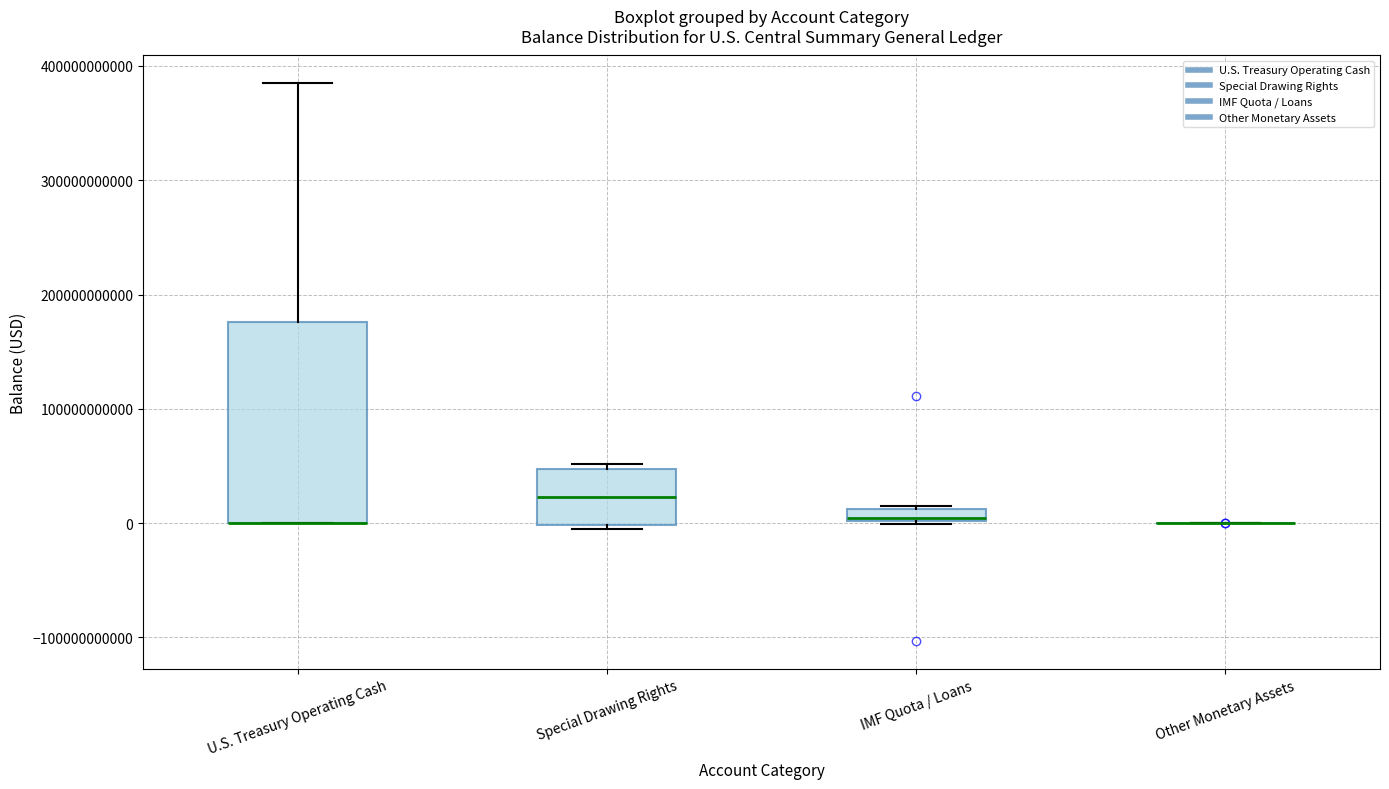

Which box is the tallest, from its lower edge to its upper edge?

U.S. Treasury Operating Cash